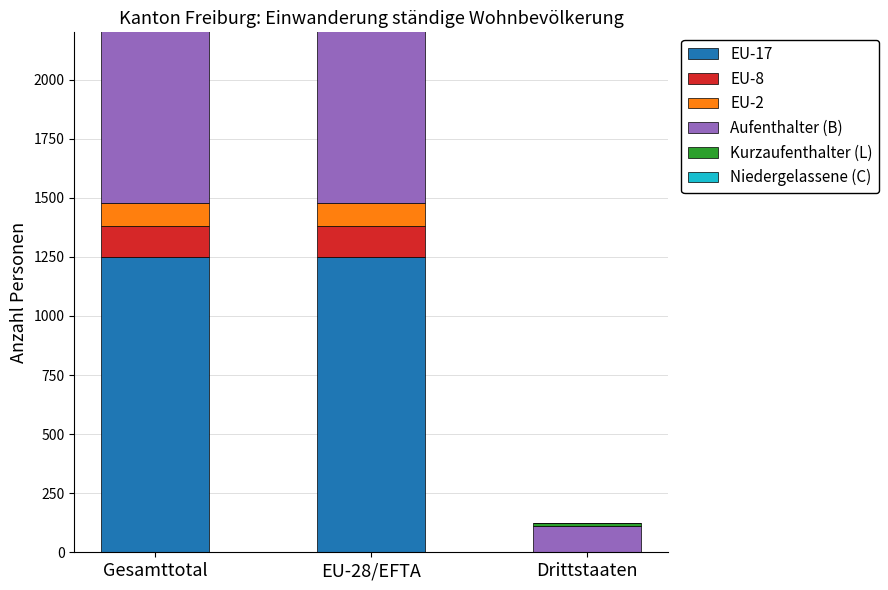

How many groups of bars are there?

3